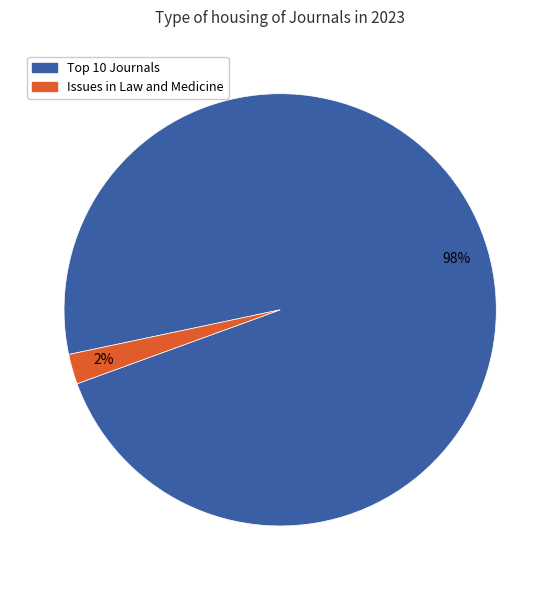

Is there a majority slice in this chart?

Yes